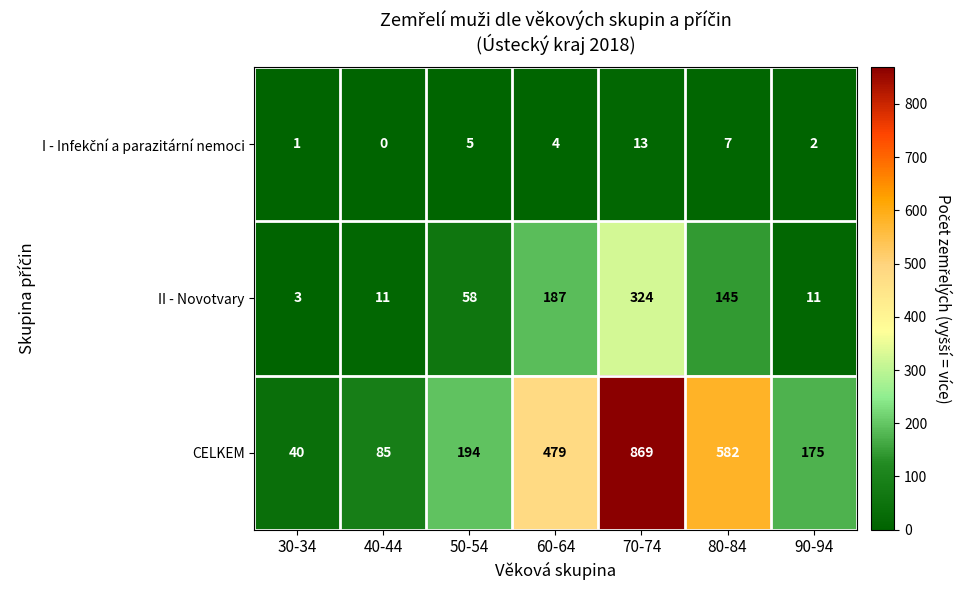

What is the difference between the CELKEM values at 90-94 and 80-84?

407